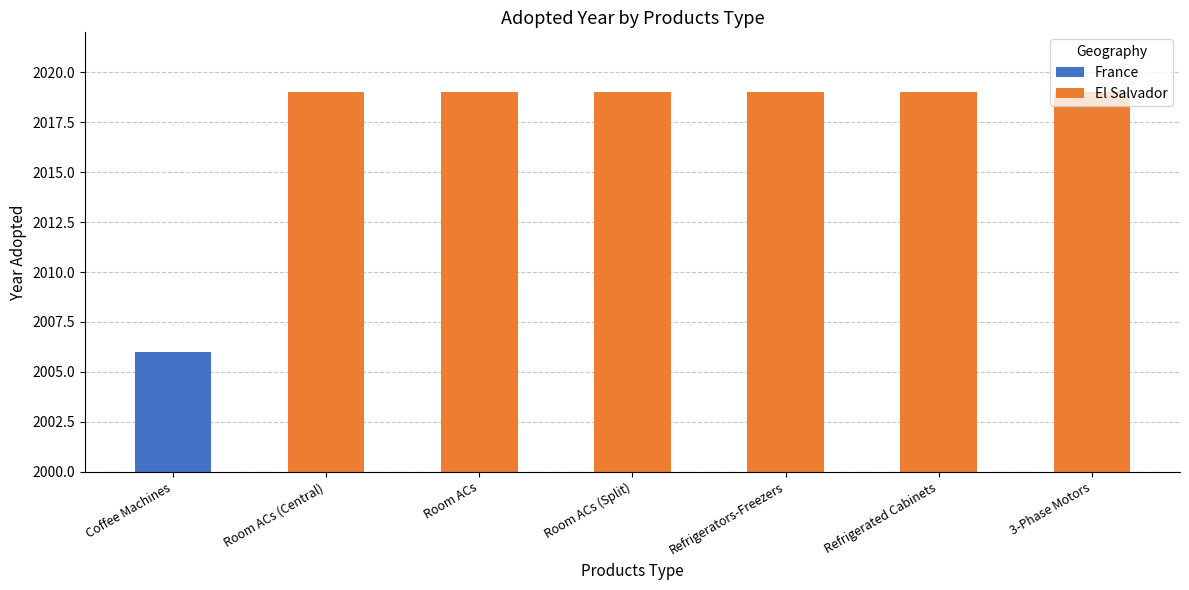

What is the ratio of the value at 3-Phase Motors to the value at Refrigerated Cabinets?

1.0